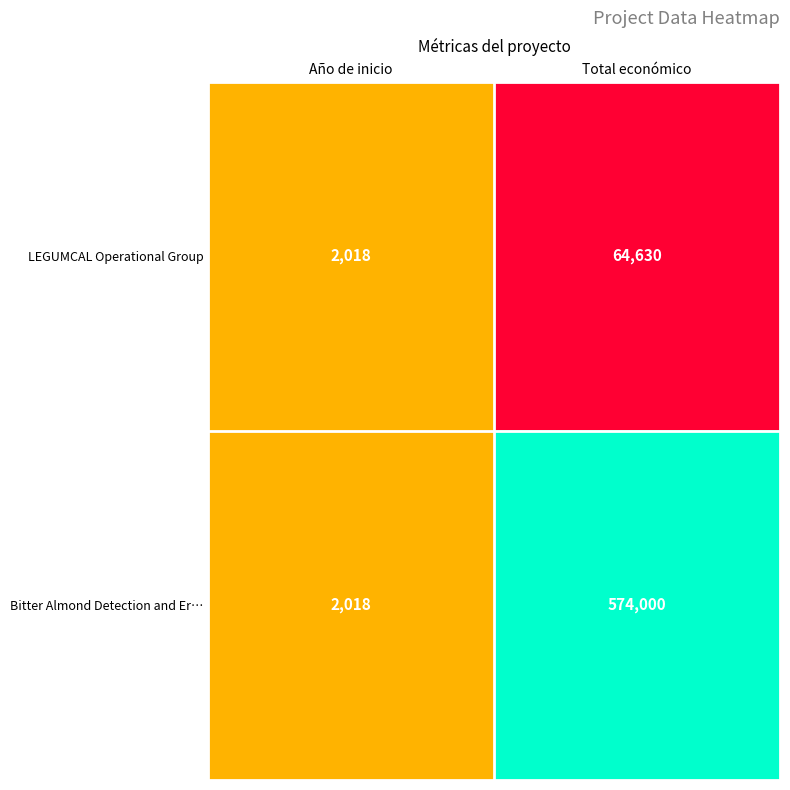

What is the total value across all series at Año de inicio?

4036